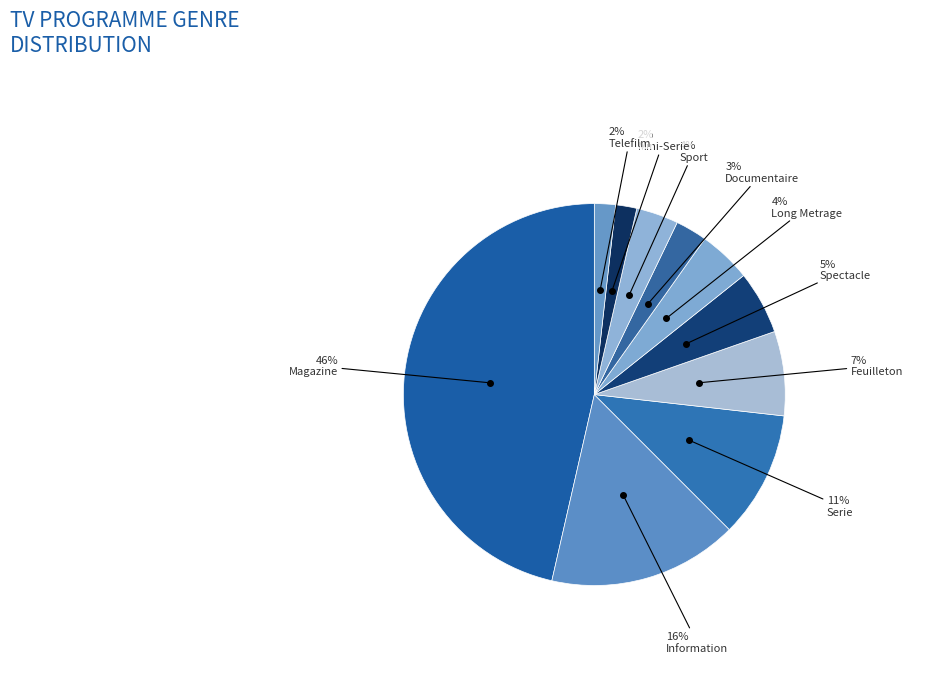

How many segments does this pie chart have?

10